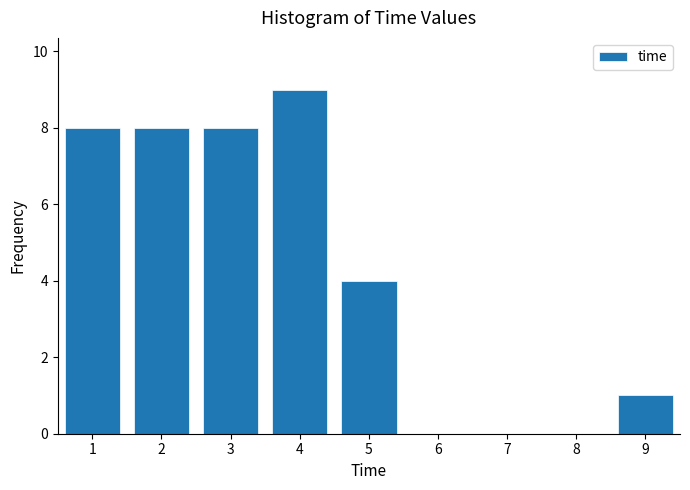

Reading right to left, extract all data points from this chart.

9=1	8=0	7=0	6=0	5=4	4=9	3=8	2=8	1=8